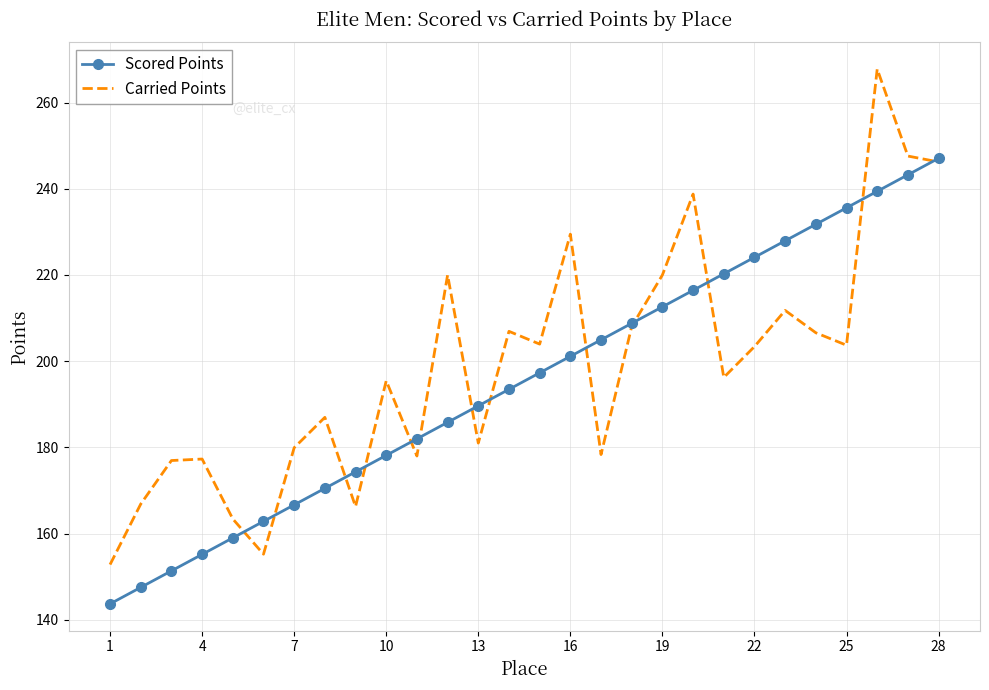

Rank the series by their maximum value, from highest to lowest.

Carried Points, Scored Points